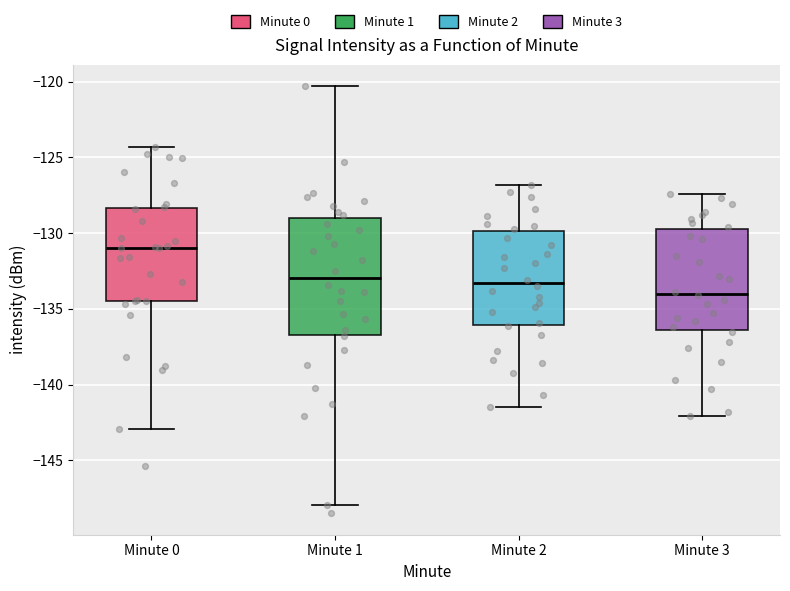

Where is the upper edge of the box for Minute 2 on the y-axis? The values are not printed on the chart, so give them approximately, as read against the axis.

-130.0